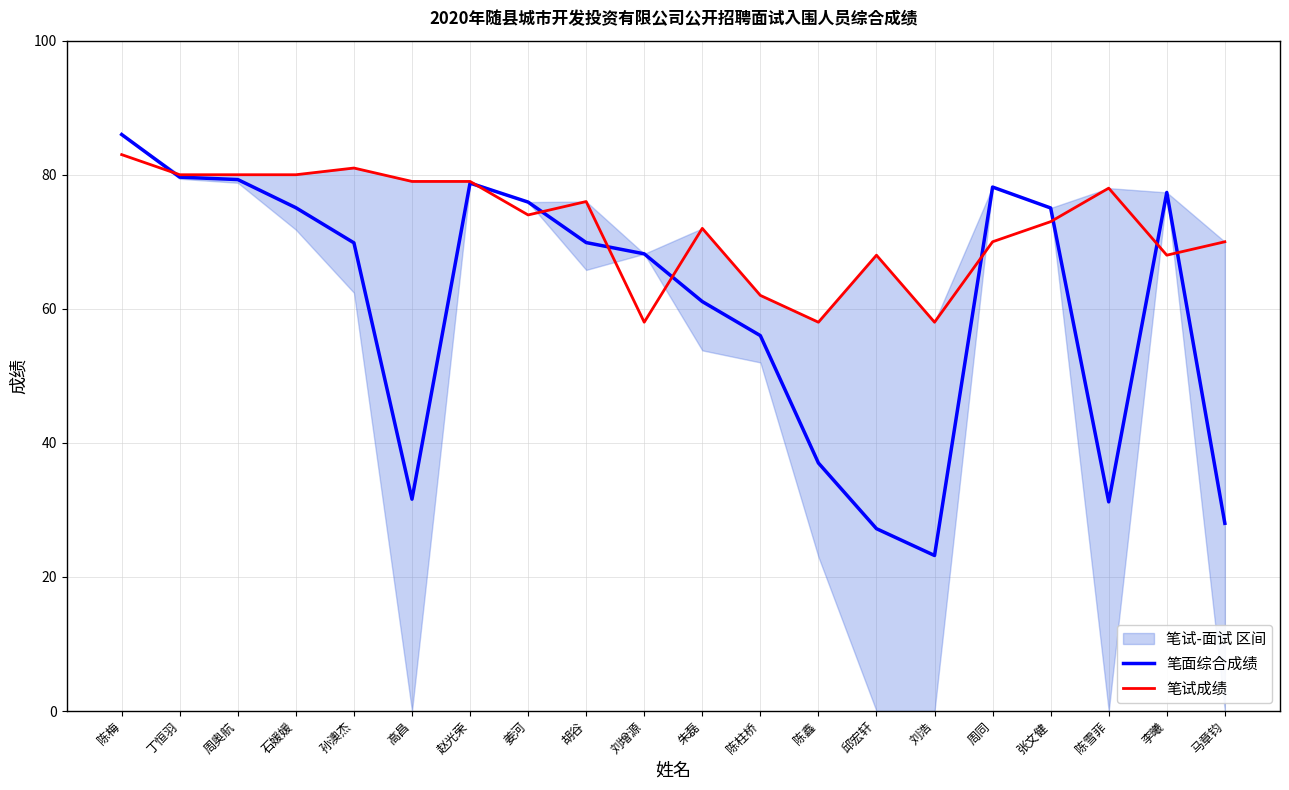

What is the difference between the second highest and second lowest values in the 笔面综合成绩 series?

52.4